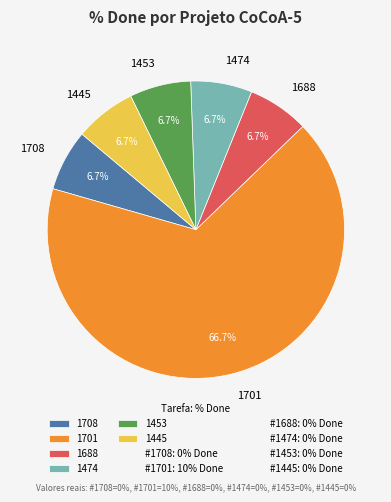

Is there a majority slice in this chart?

Yes